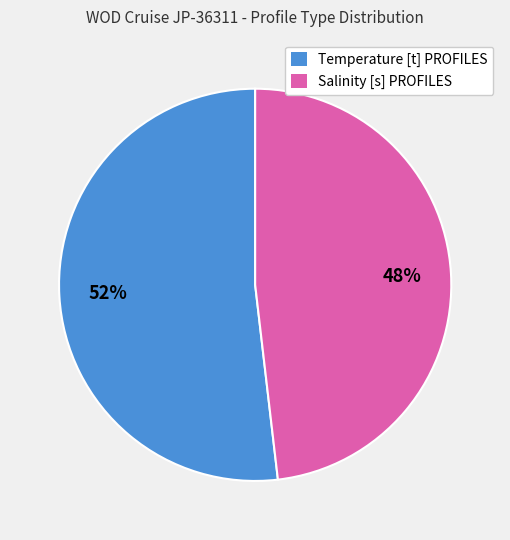

How many slices are in this pie chart?

2